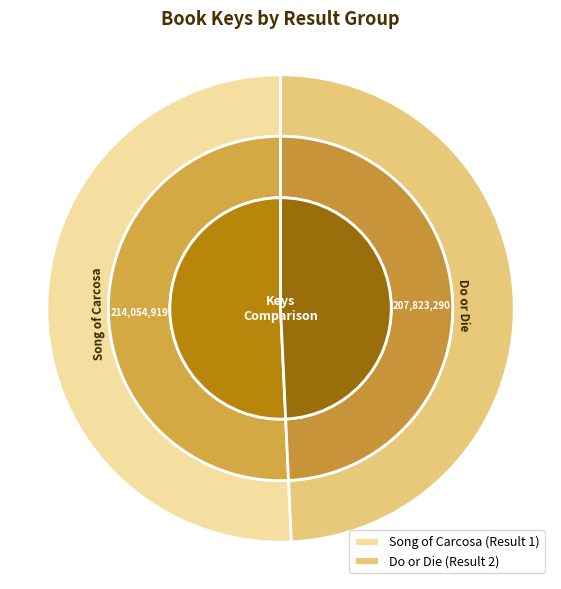

To the nearest percent, what portion does Do or Die (Result 2) represent?

49%